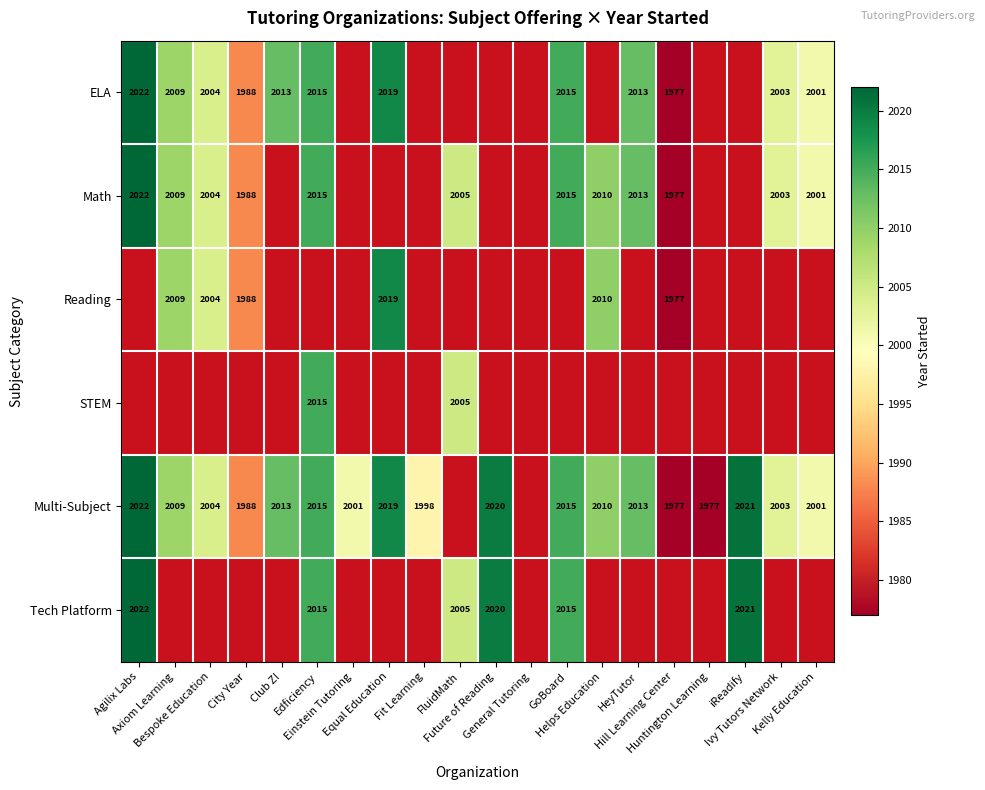

At which category is the sum across all series the highest?

Edficiency